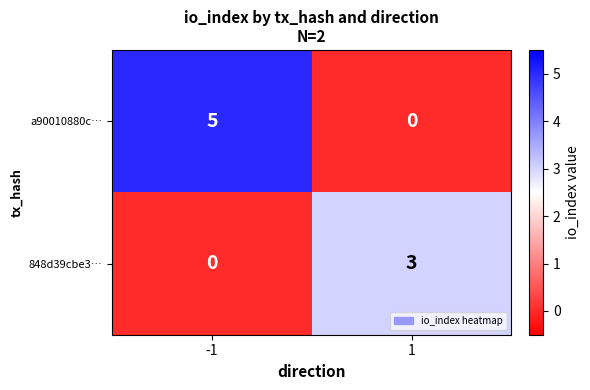

At 1, list the series in order from smallest to largest.

a90010880c…, 848d39cbe3…